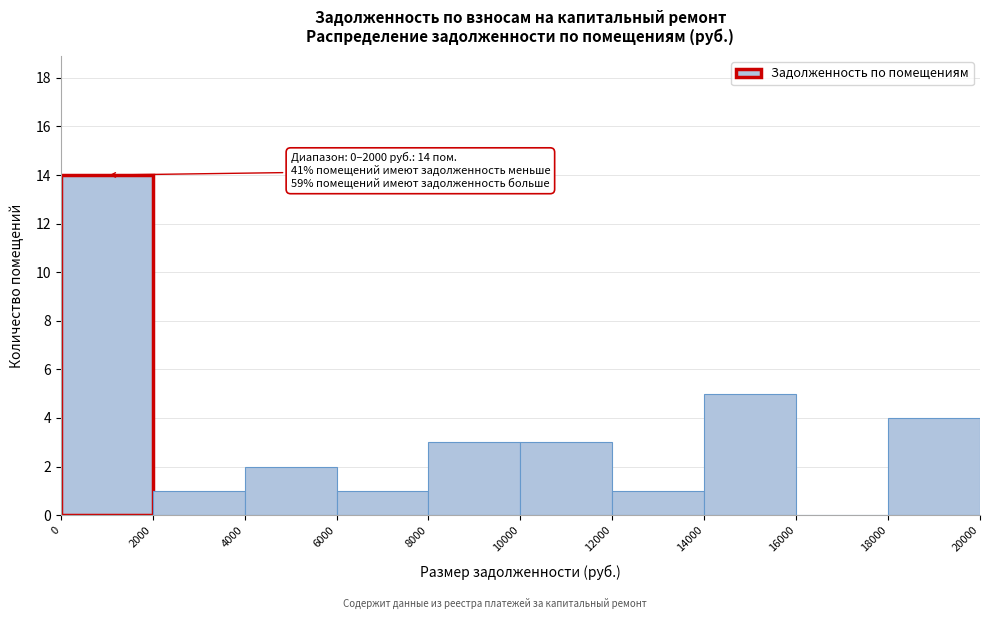

Which range on the x-axis has the tallest bar?

0 to 2000